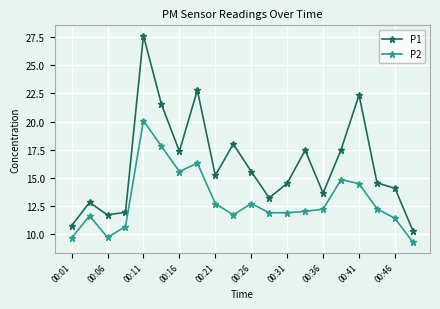

Which series has the widest spread of values?

P1